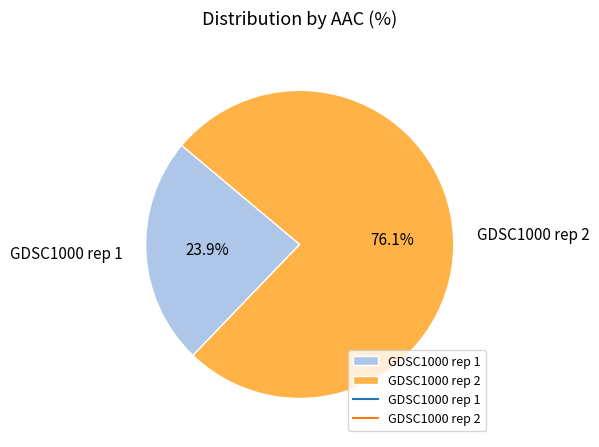

Rank the categories by value from lowest to highest.

GDSC1000 rep 1, GDSC1000 rep 2